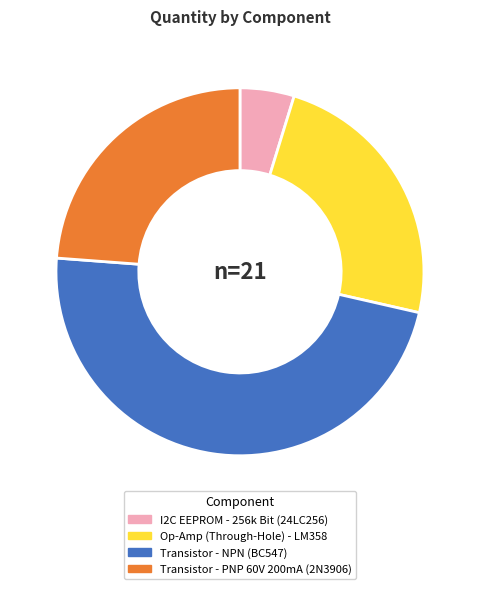

Does any single category account for the majority?

No